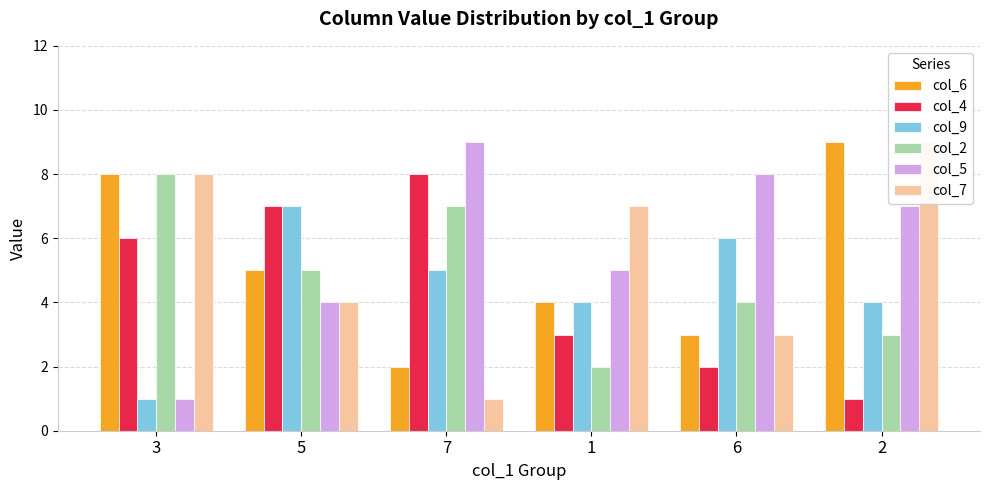

At how many categories does at least one series exceed 7?

4